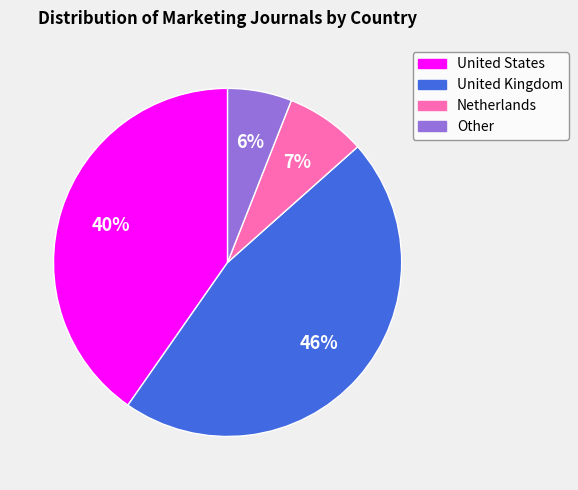

Which category has the smallest portion of the pie?

Other